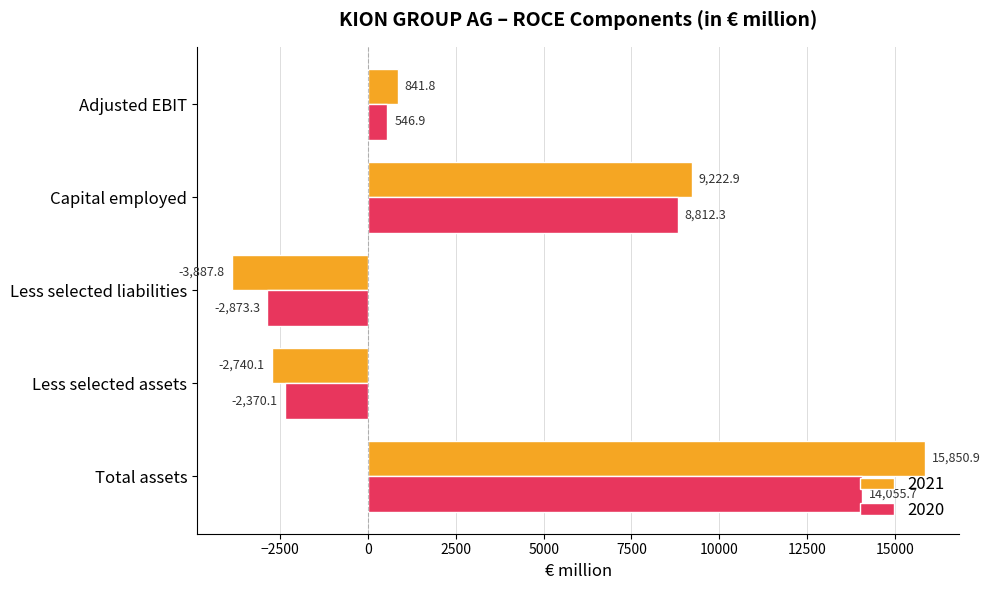

List the series in order of their peak value, lowest first.

2020, 2021